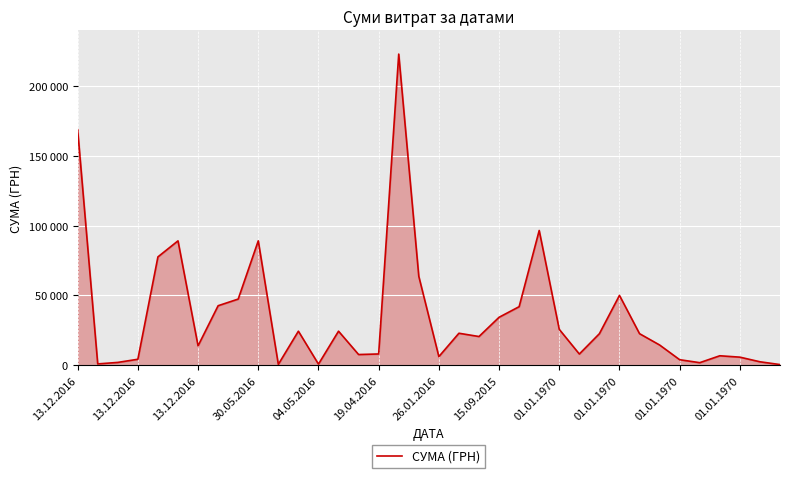

Is this an area chart (filled region under the line)?

Yes